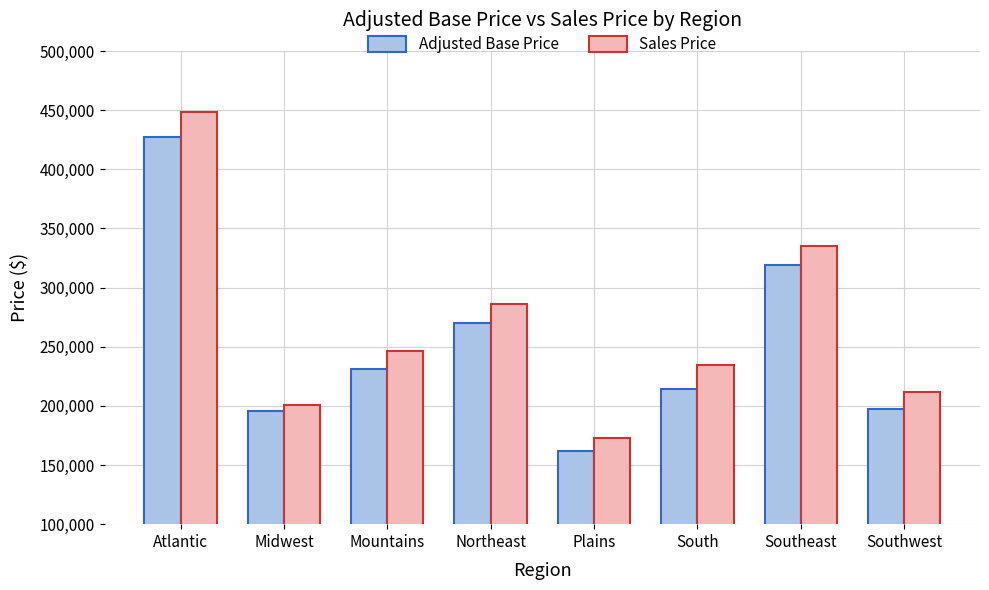

True or false: Adjusted Base Price has a value of 195510 at Midwest.

True